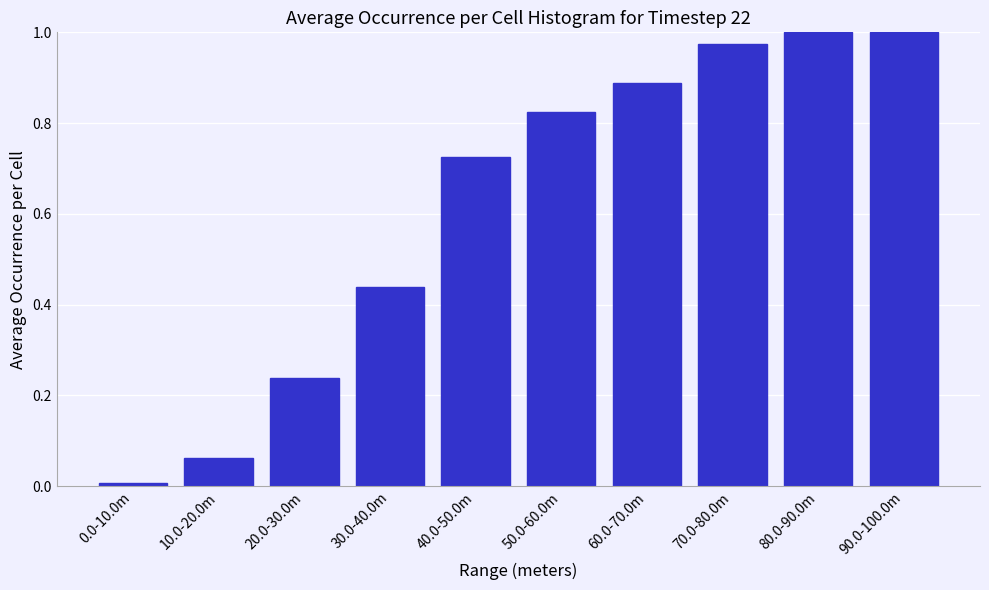

Which has a higher value, 40.0-50.0m or 90.0-100.0m?

90.0-100.0m